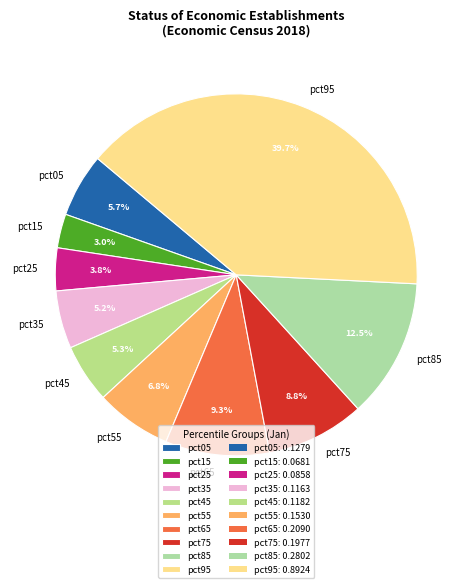

Which category has the smallest portion of the pie?

pct15